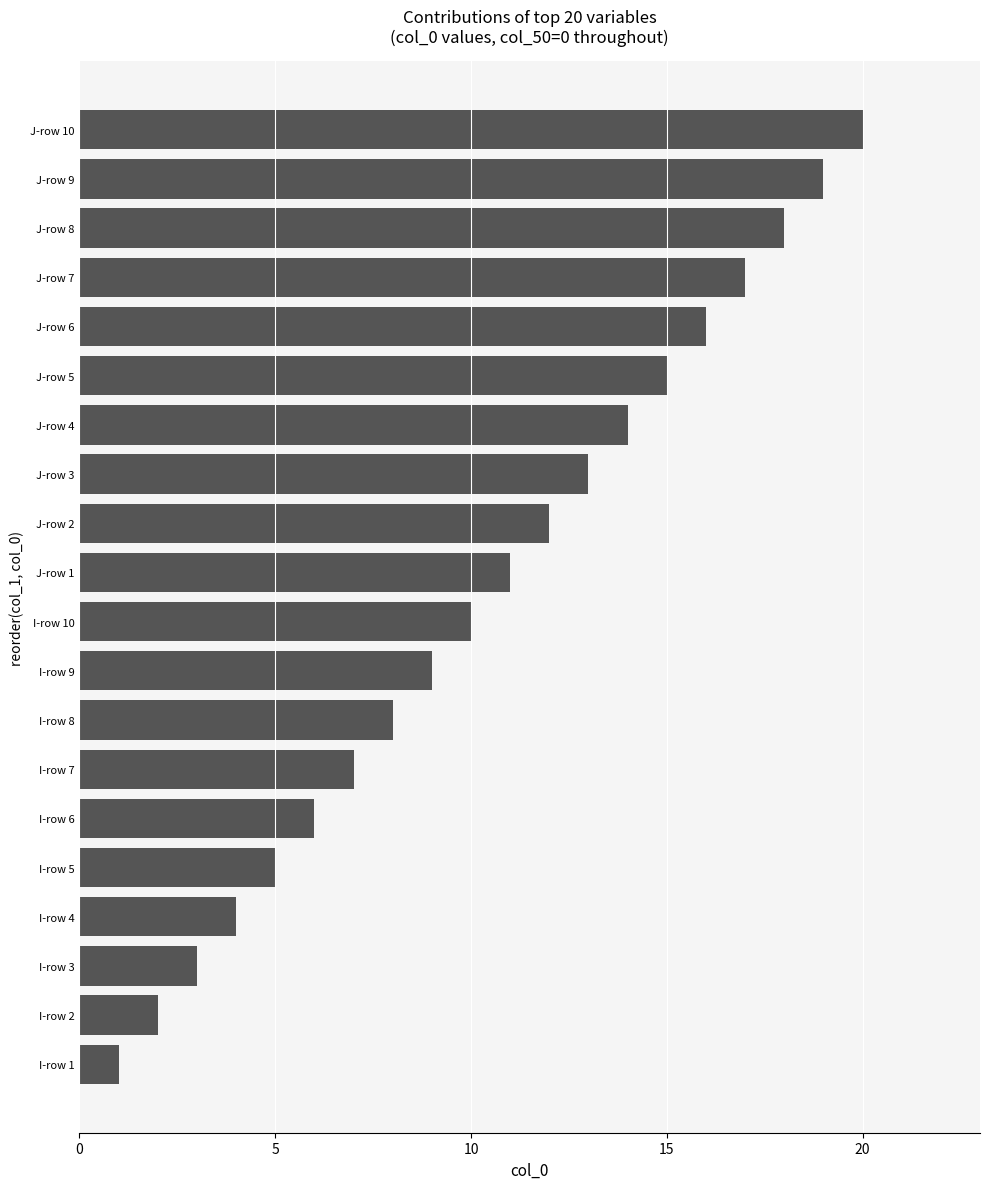

At which category does the chart reach its peak across all series?

J-row 10